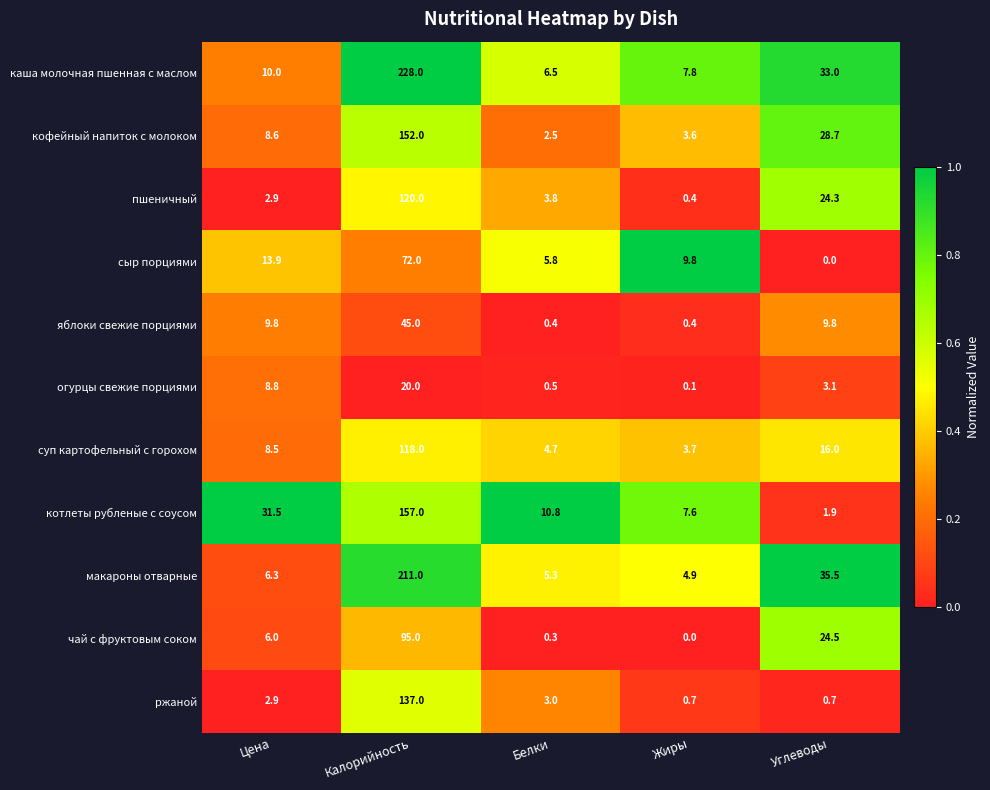

At which label does котлеты рубленые с соусом first exceed 10?

Цена